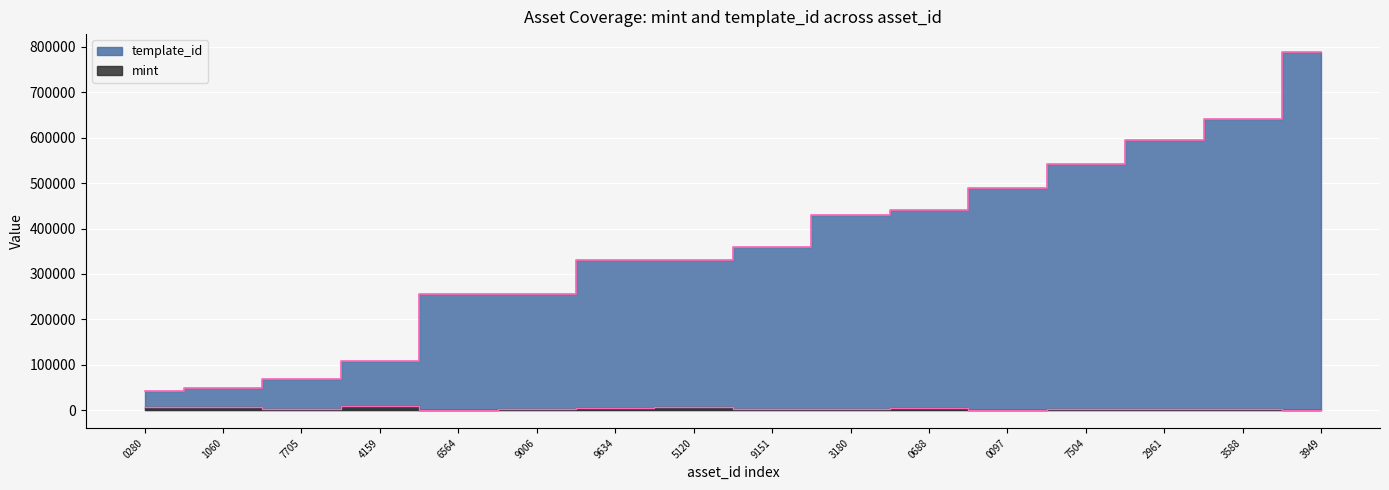

What is the difference between the template_id values at 1060 and 3949?

739017